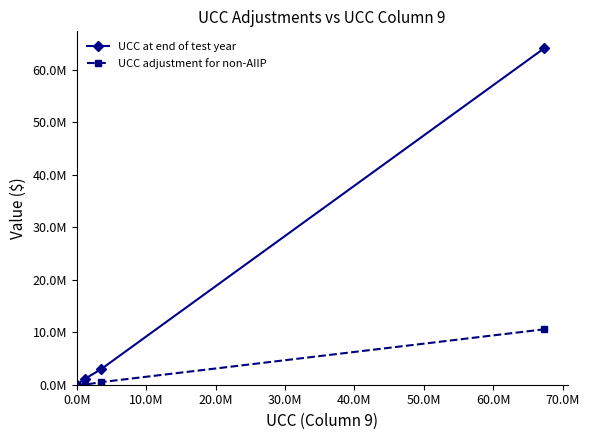

True or false: UCC adjustment for non-AIIP and UCC at end of test year intersect in this chart.

False